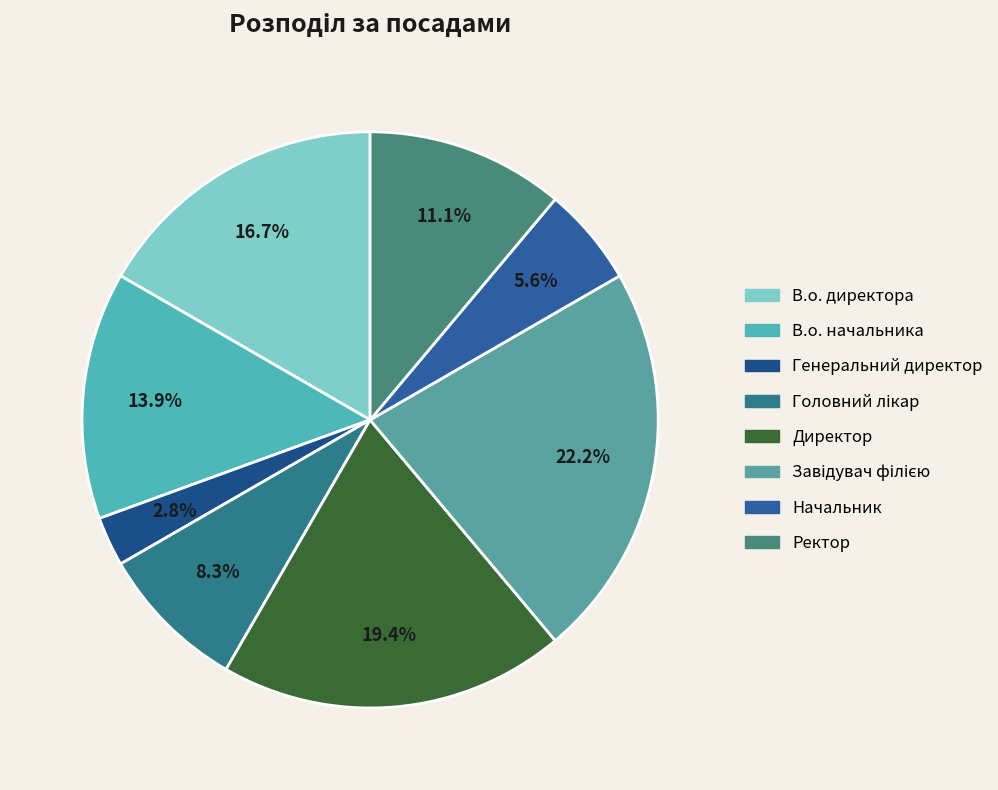

How many slices are in this pie chart?

8